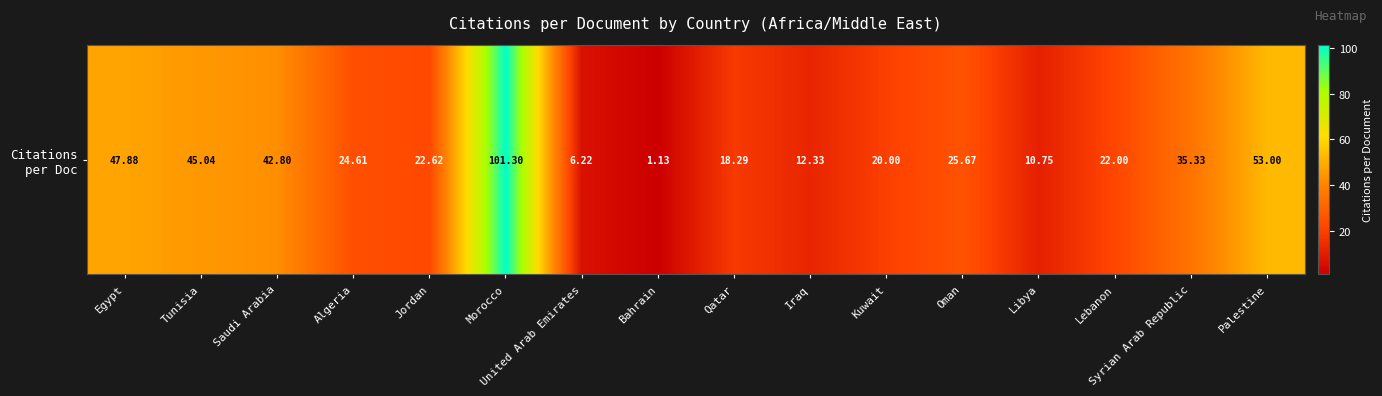

Is it true that the value at Oman is 45.9?

False